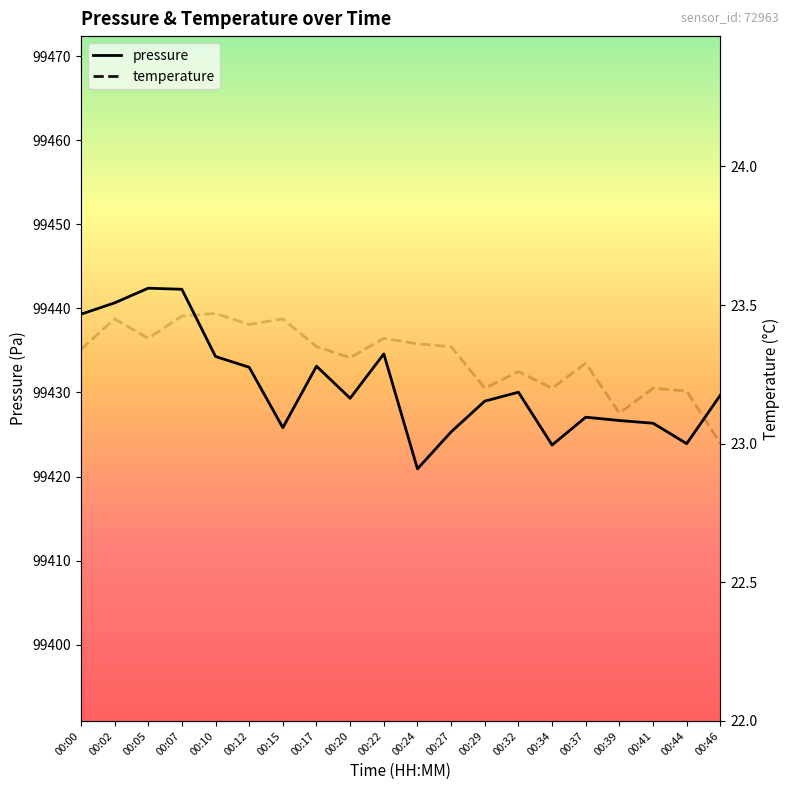

In temperature, how many points are lower than both neighbors (excluding endpoints)?

6